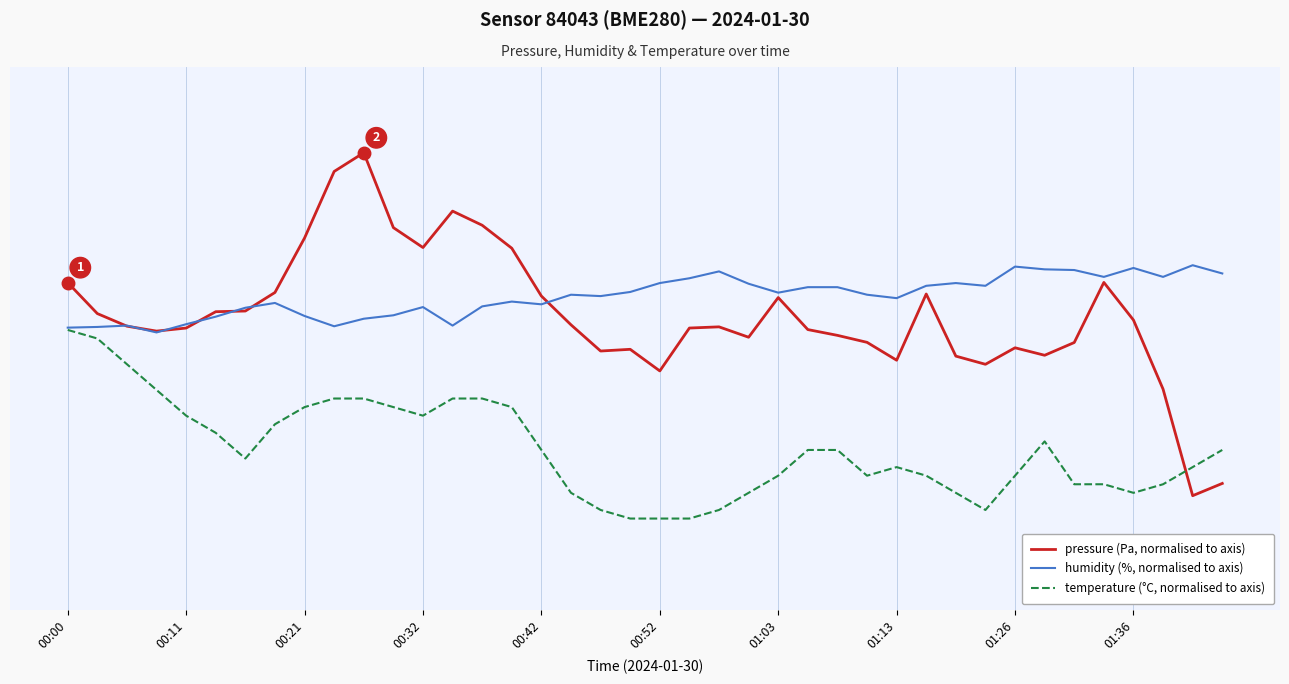

True or false: temperature (°C, normalised to axis) and pressure (Pa, normalised to axis) intersect in this chart.

True